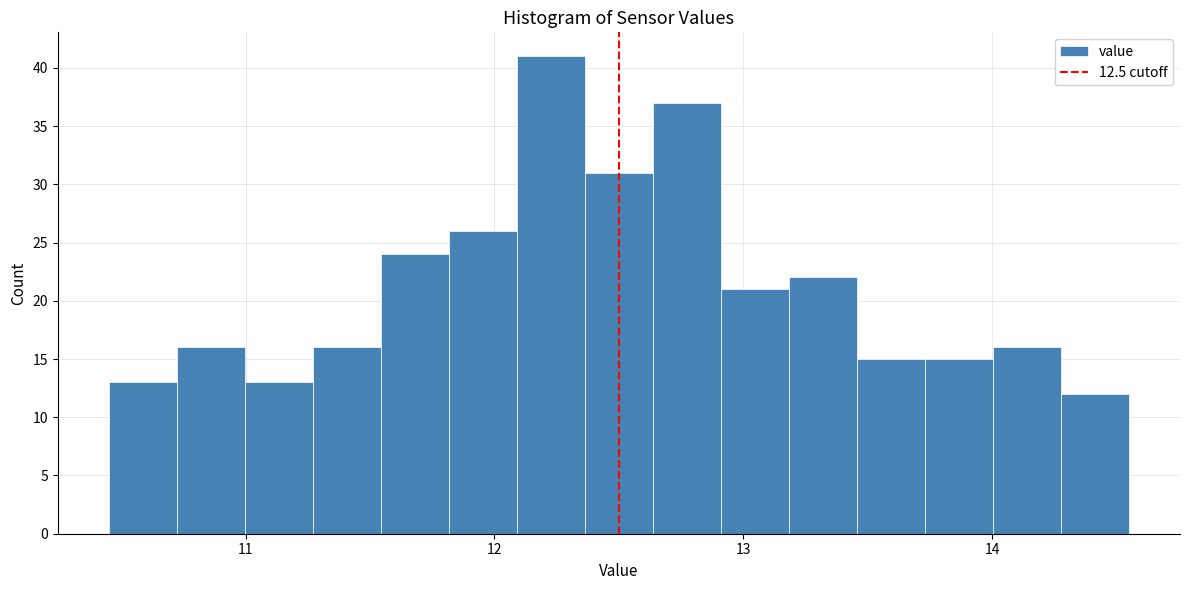

Around what value on the x-axis is the tallest bar? Give the approximate position of its centre, as read against the axis.

12.2